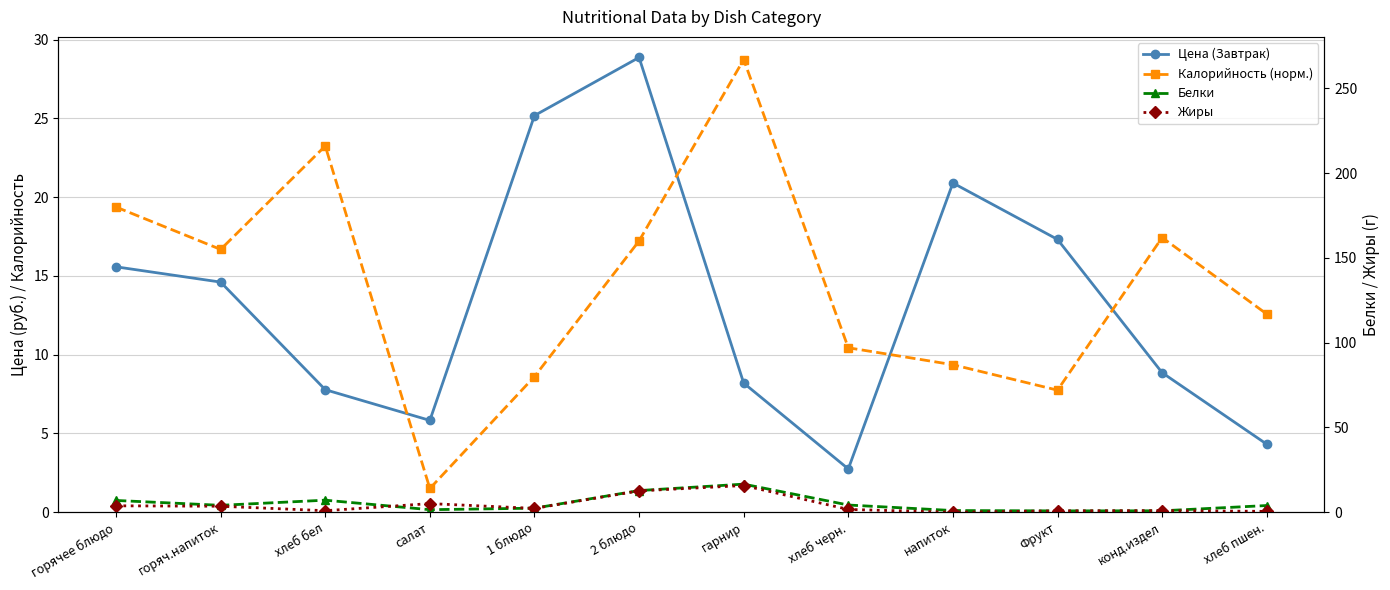

List the labels in order of Белки value, smallest first.

Фрукт, конд.издел, напиток, салат, 1 блюдо, хлеб пшен., горяч.напиток, хлеб черн., горячее блюдо, хлеб бел, 2 блюдо, гарнир